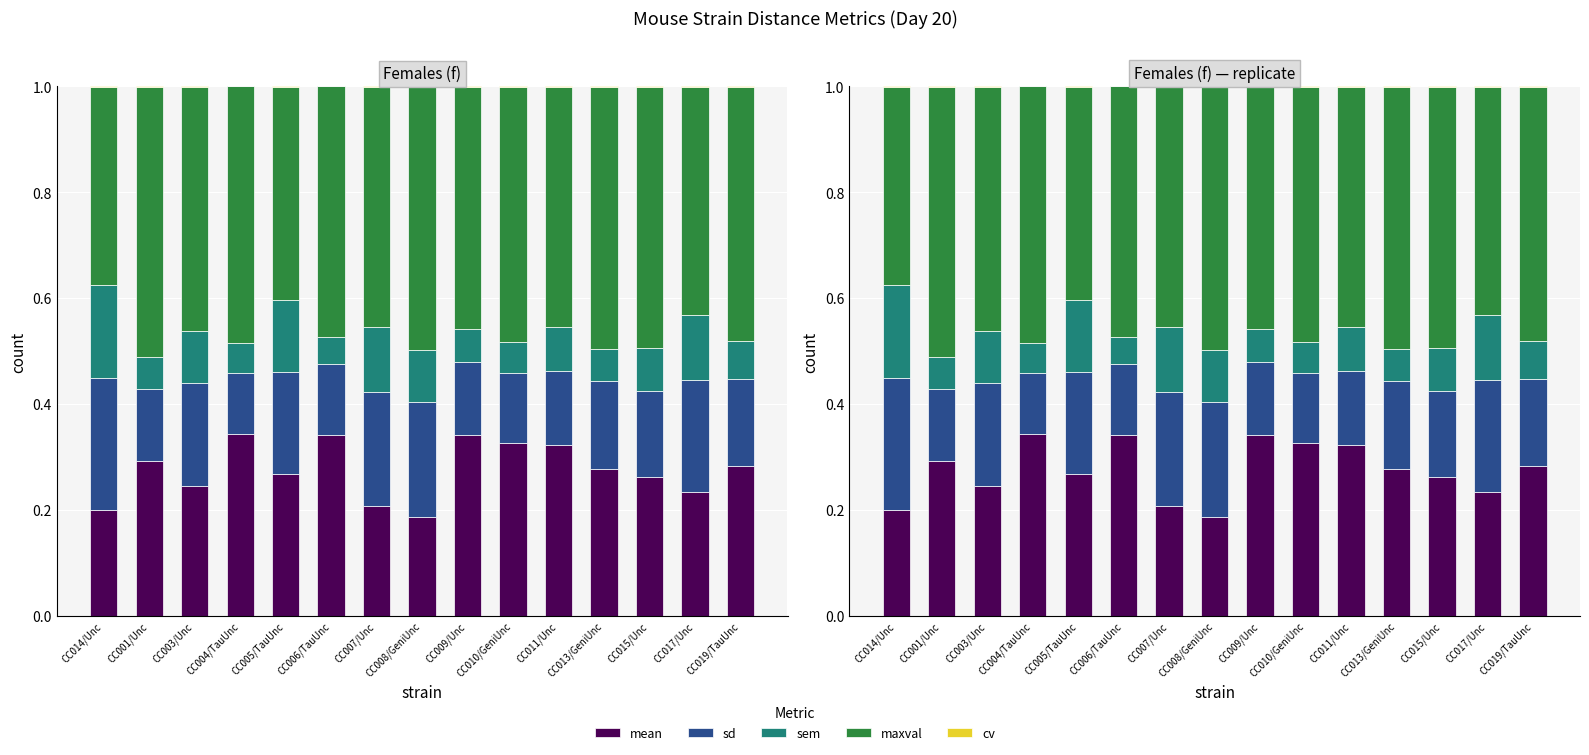

Which has a higher value, CC003/Unc or CC014/Unc?

CC003/Unc